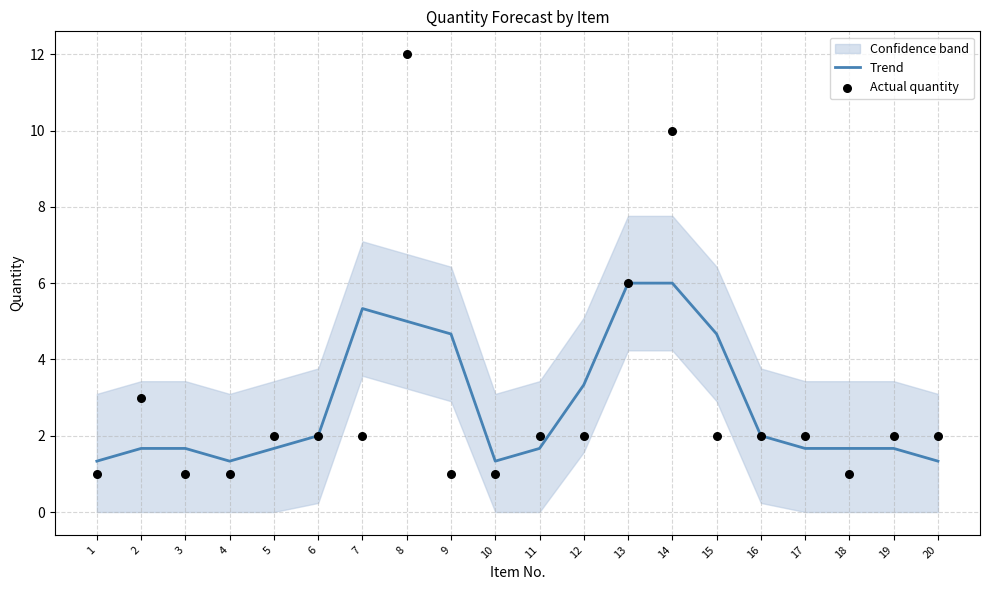

Is the value of Trend at 12 greater than the value of Actual quantity at 12?

Yes